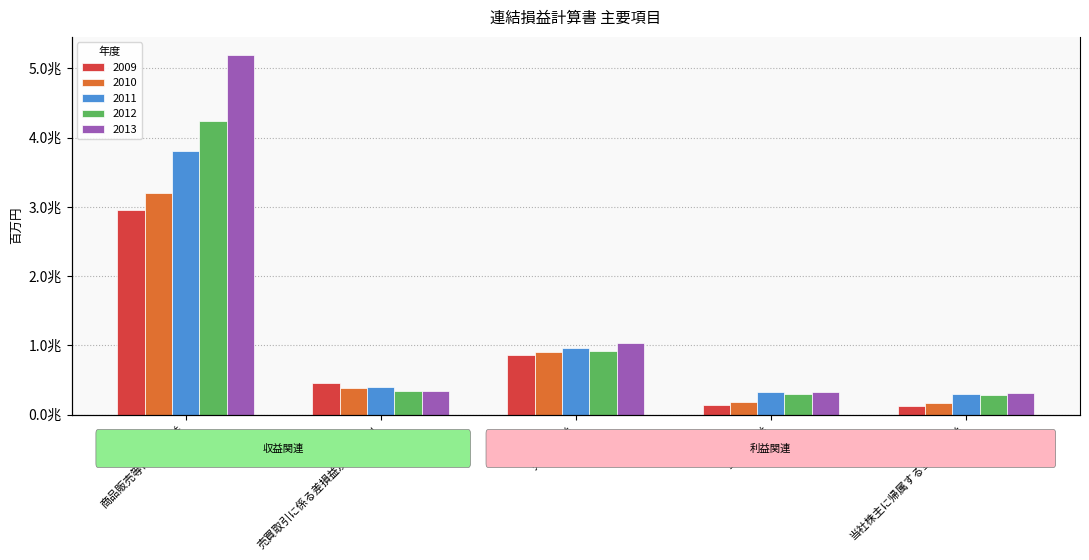

The 2009 series shows 128905 at 当社株主に帰属する当期純利益. True or false?

True